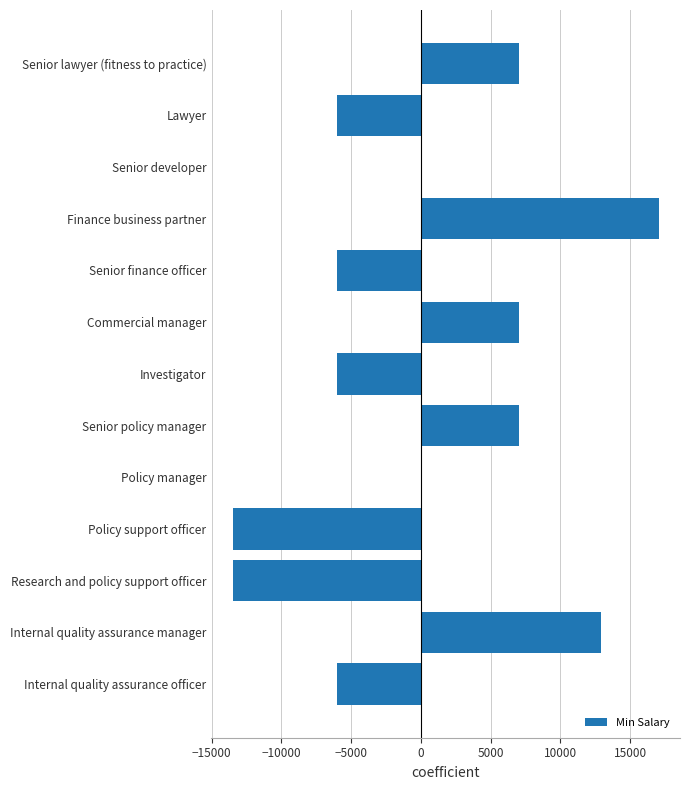

How many categories are shown in the chart?

13